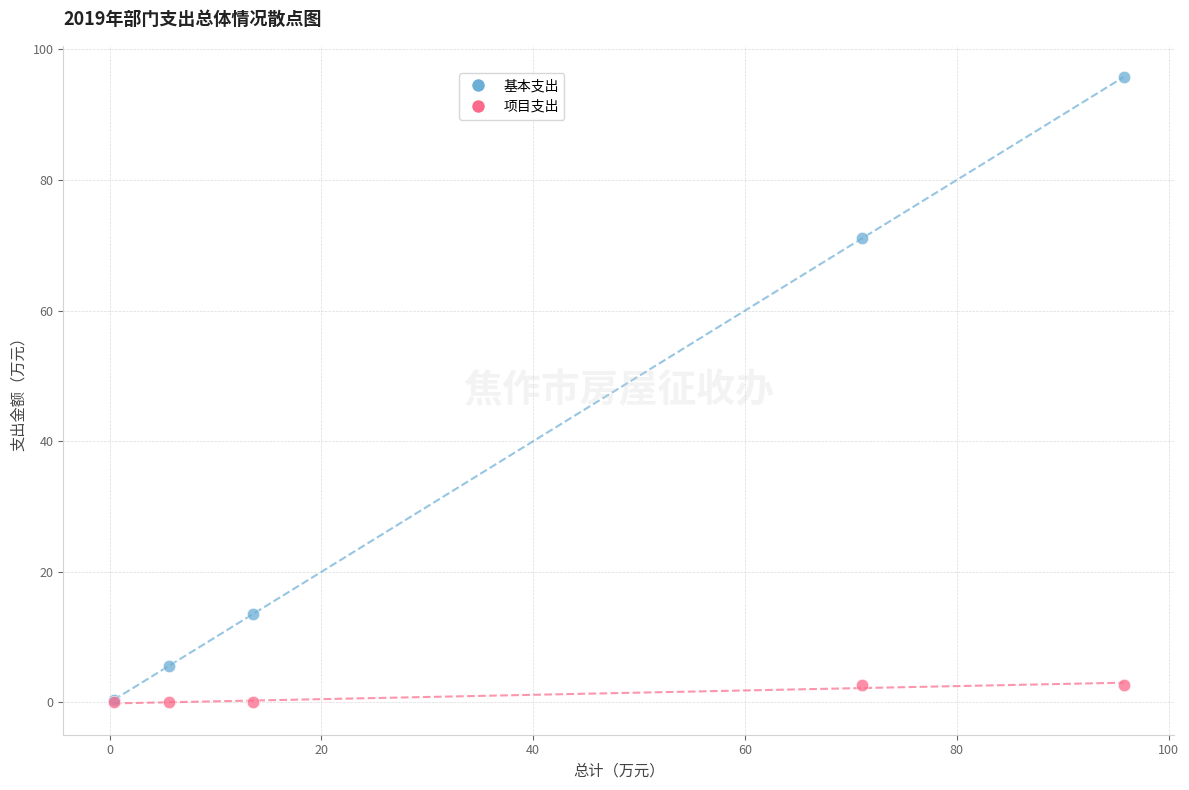

Which series contains the highest Y value?

基本支出